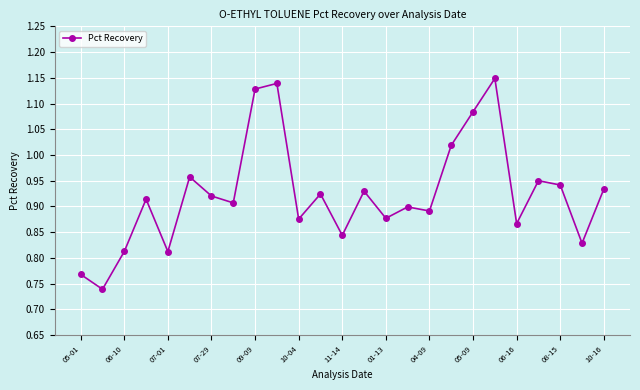

What is the difference between the maximum and second lowest values?

0.4